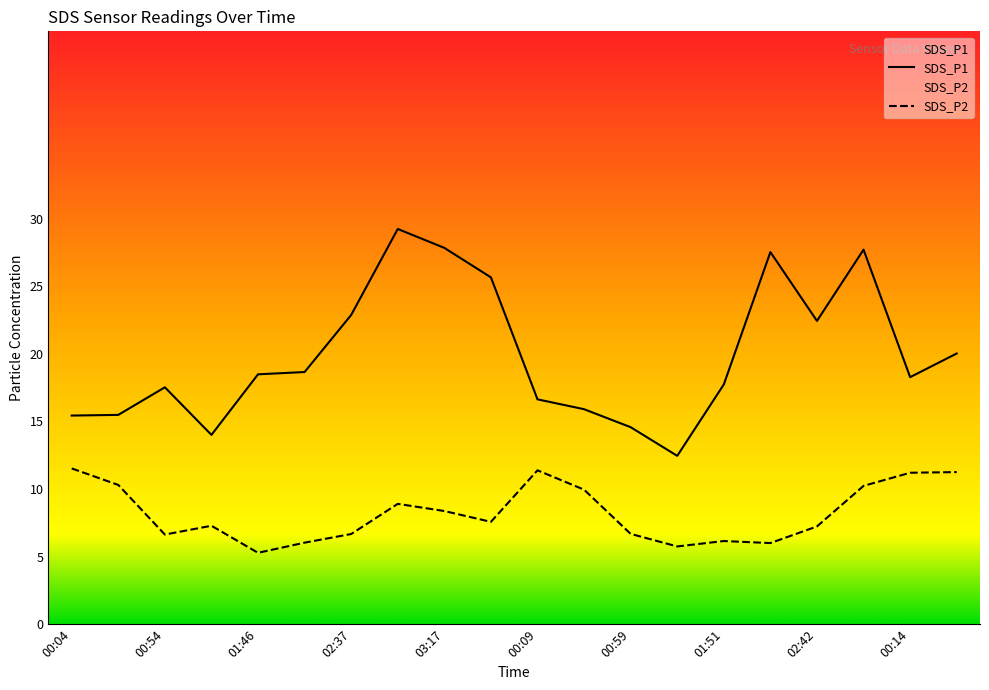

What is the total value across all series at 00:39?

31.3